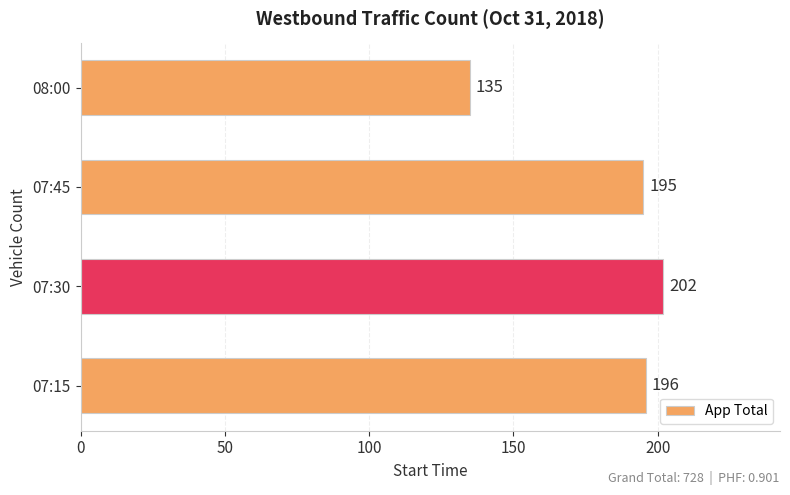

Which category has the lowest value across all series?

08:00